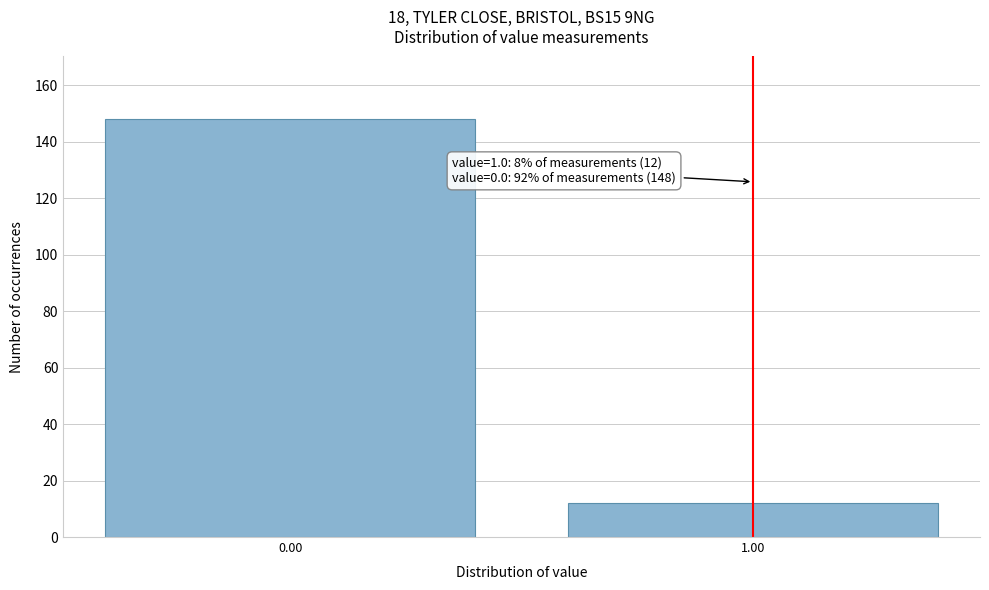

Reading left to right, extract all data points from this chart.

148	12